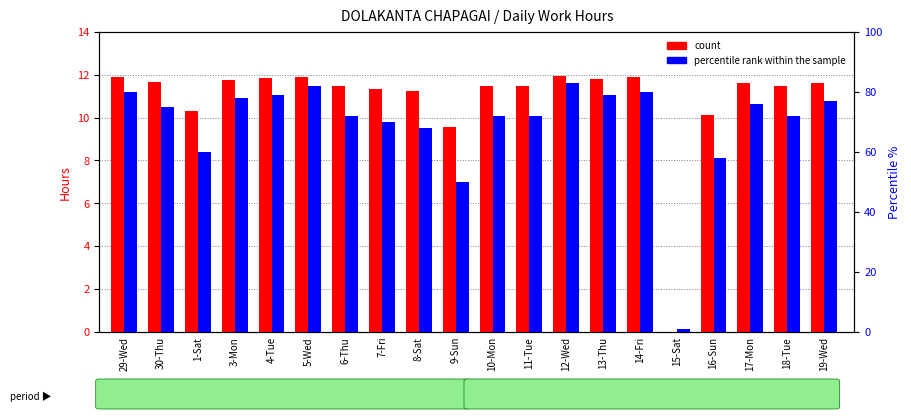

How many groups of bars are there?

20